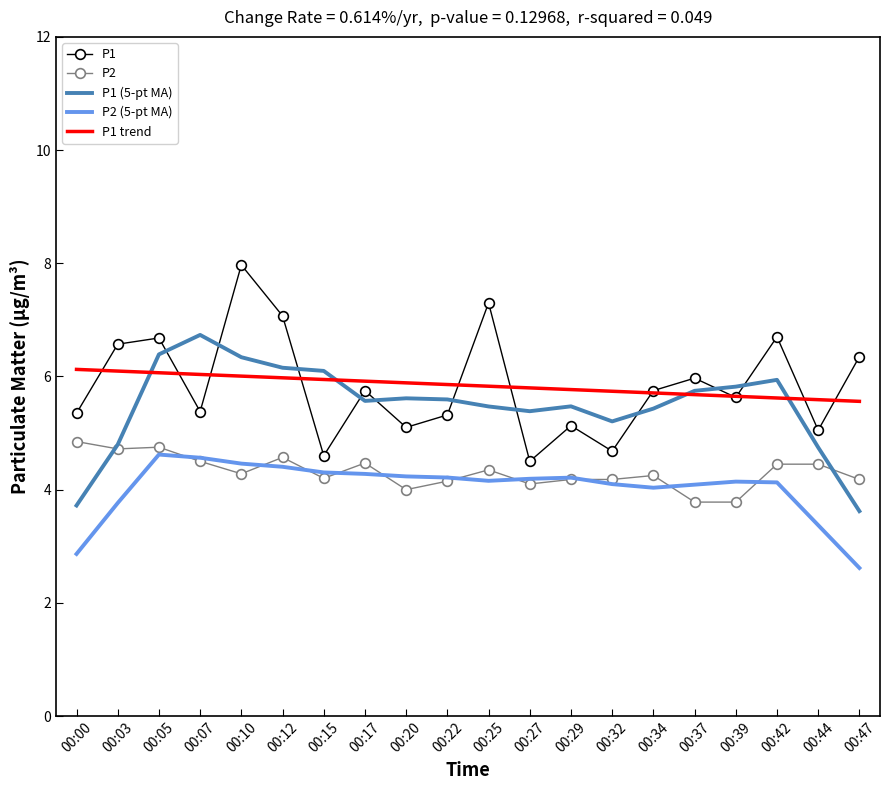

What is the total value across all series at 00:37?

25.3